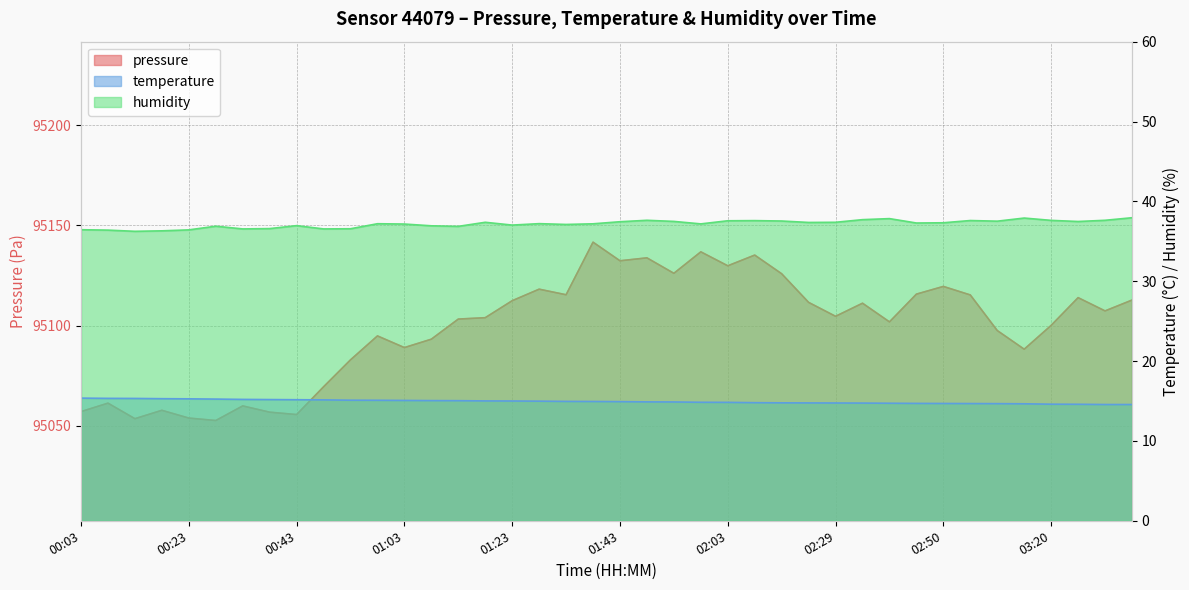

At which category does pressure reach its first local peak?

00:08